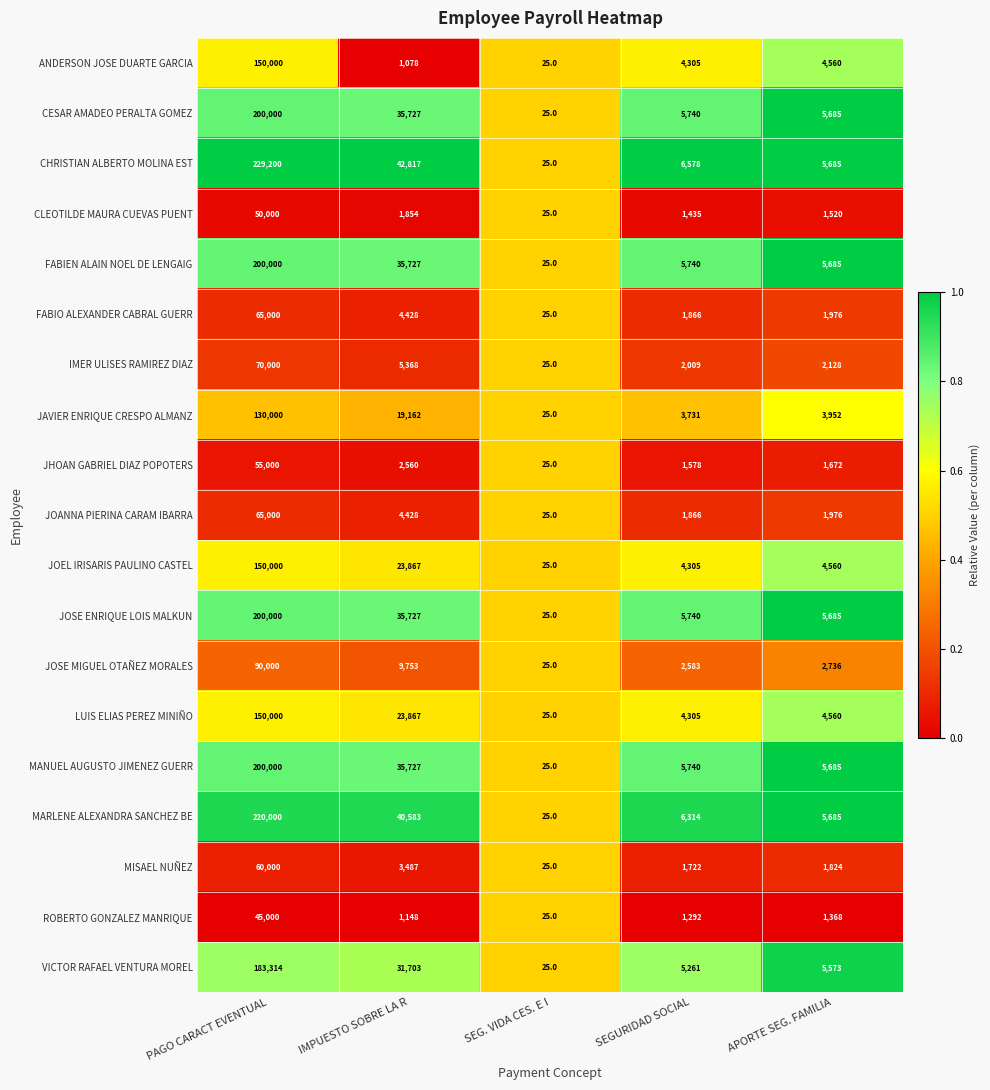

Which series has the widest spread of values?

CHRISTIAN ALBERTO MOLINA EST